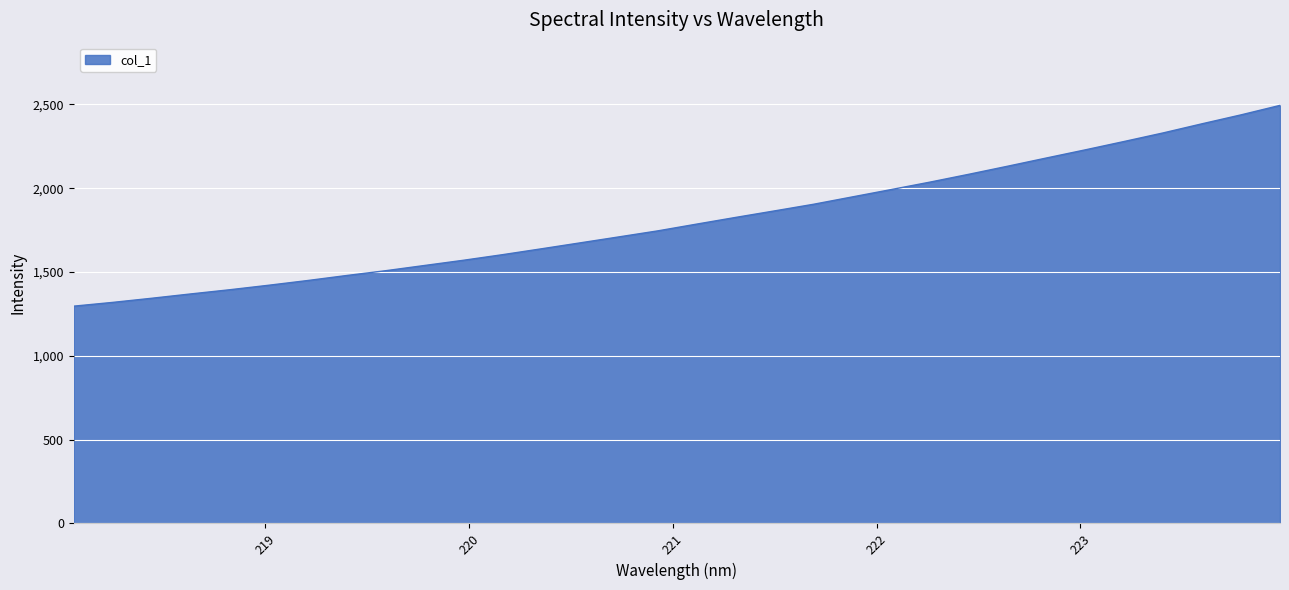

True or false: there are more than 2 points higher than both neighbors.

False